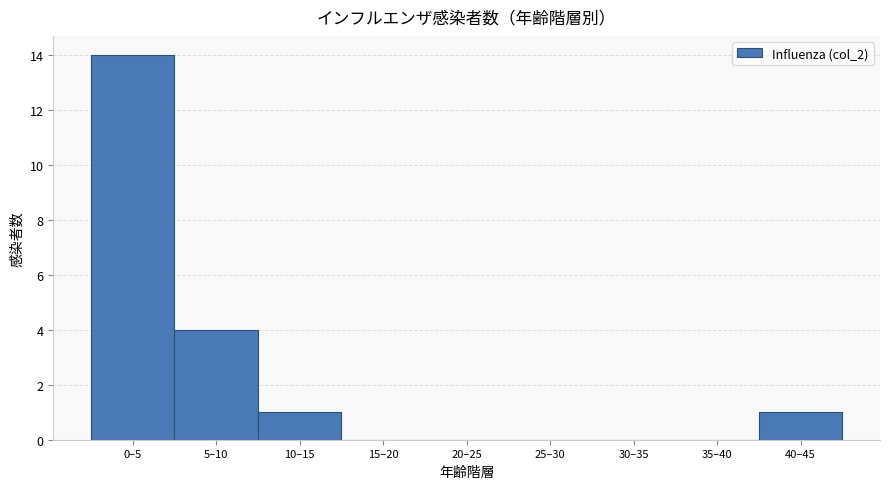

Reading left to right, transcribe all the data shown in this chart.

0–5=14	5–10=4	10–15=1	15–20=0	20–25=0	25–30=0	30–35=0	35–40=0	40–45=1